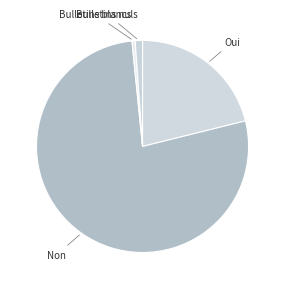

Combined, do Bulletins nuls and Oui account for over 50%?

No